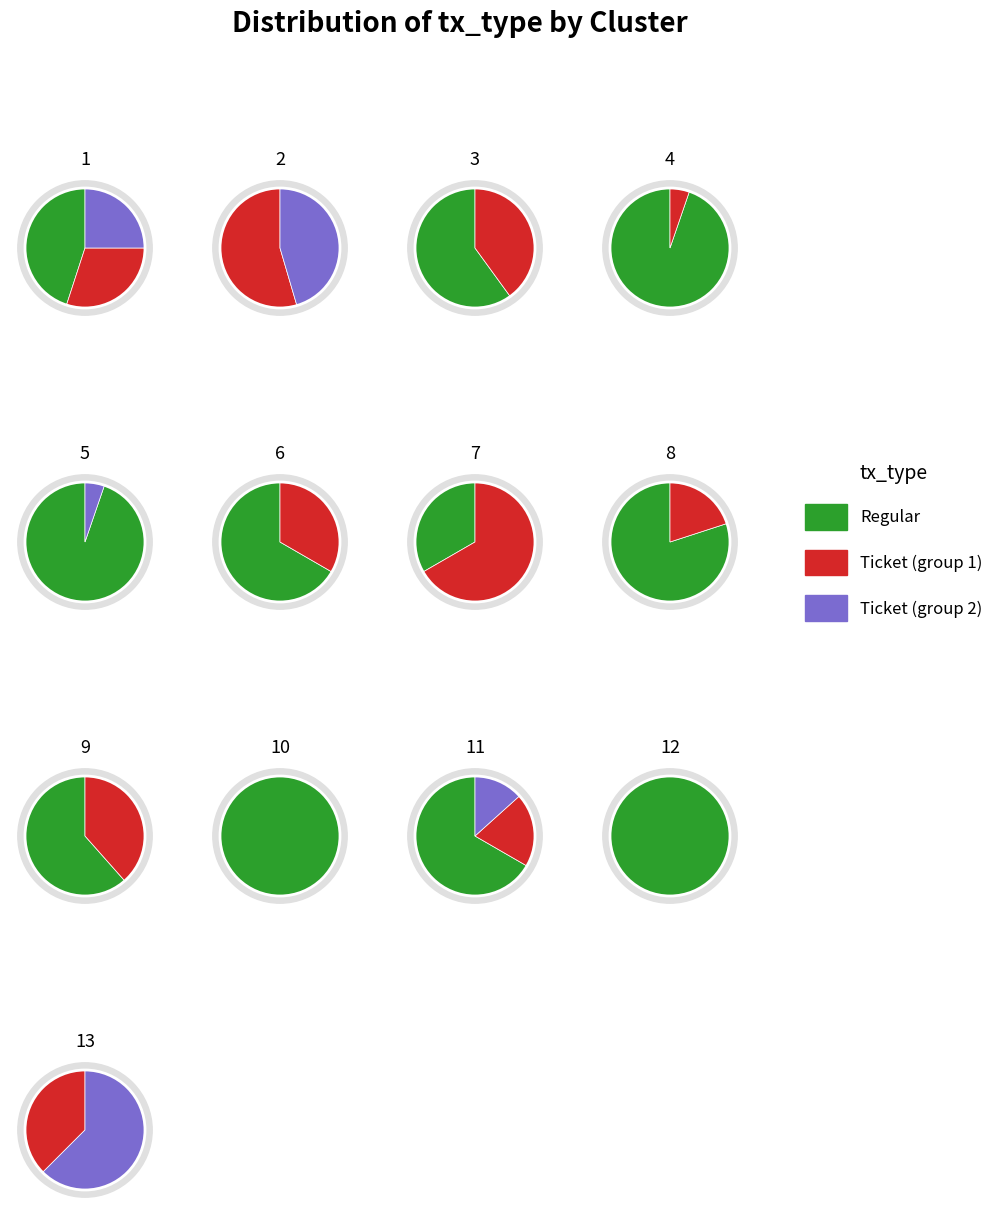

Combined, what portion of the pie is Ticket and Regular?

100.0%